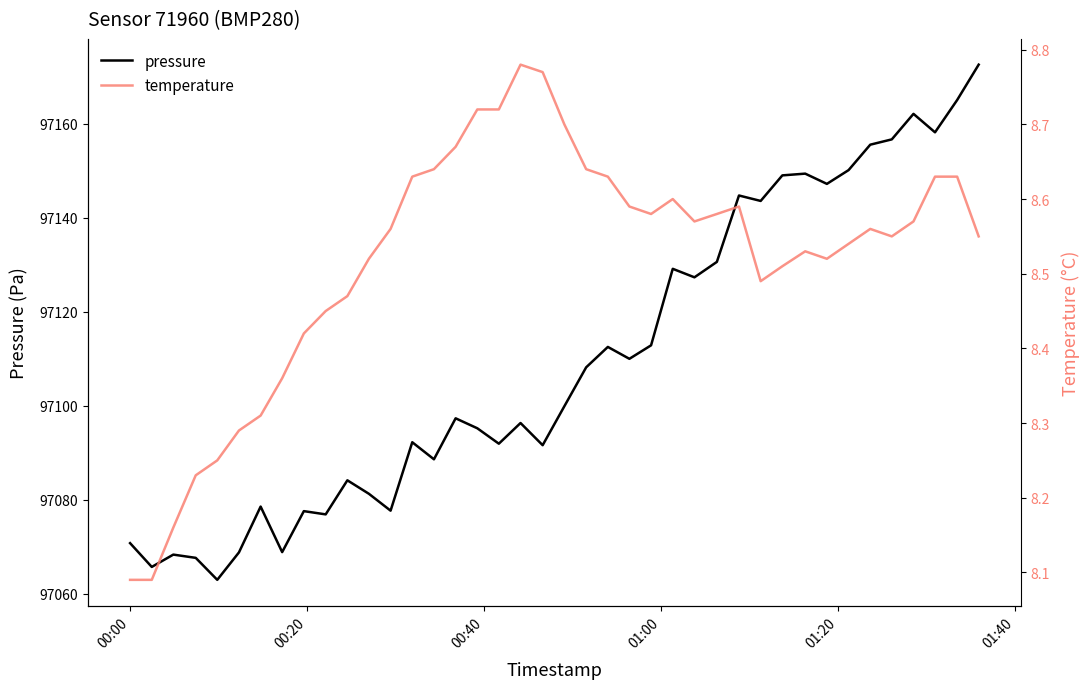

What is the lowest value of the pressure series?

97062.9